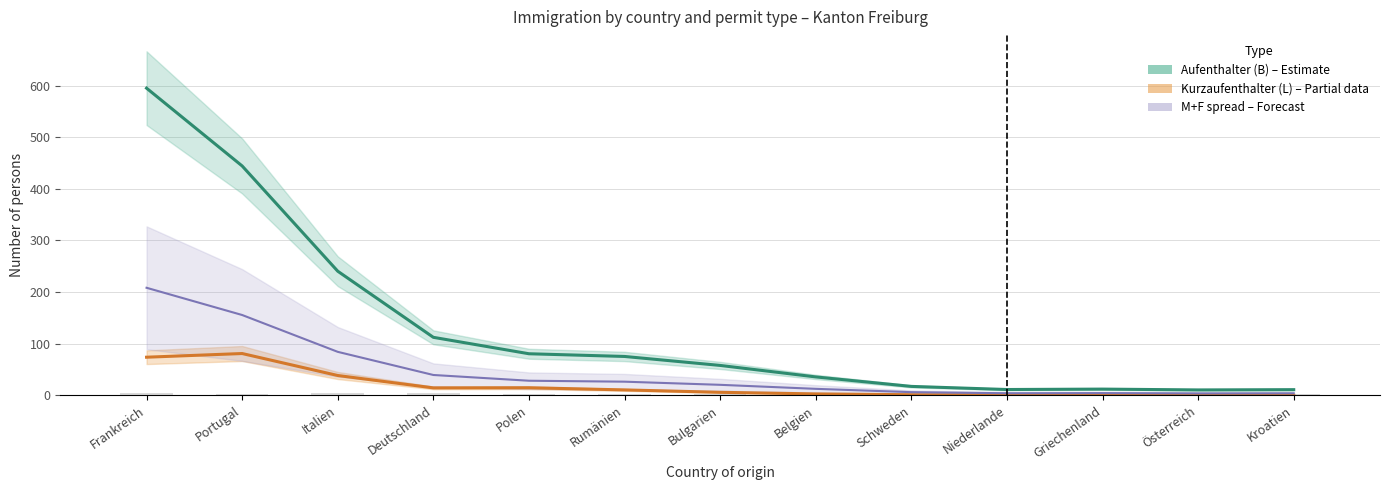

At which label does Aufenthalter (B) – Estimate reach its minimum?

Österreich